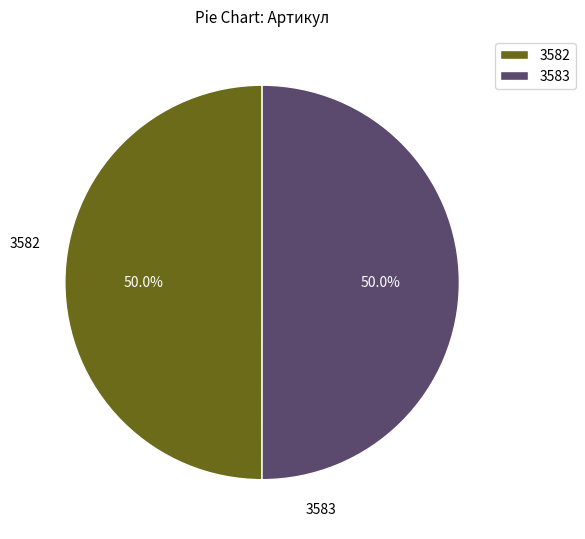

What is the total percentage of 3582 and 3583?

100.0%